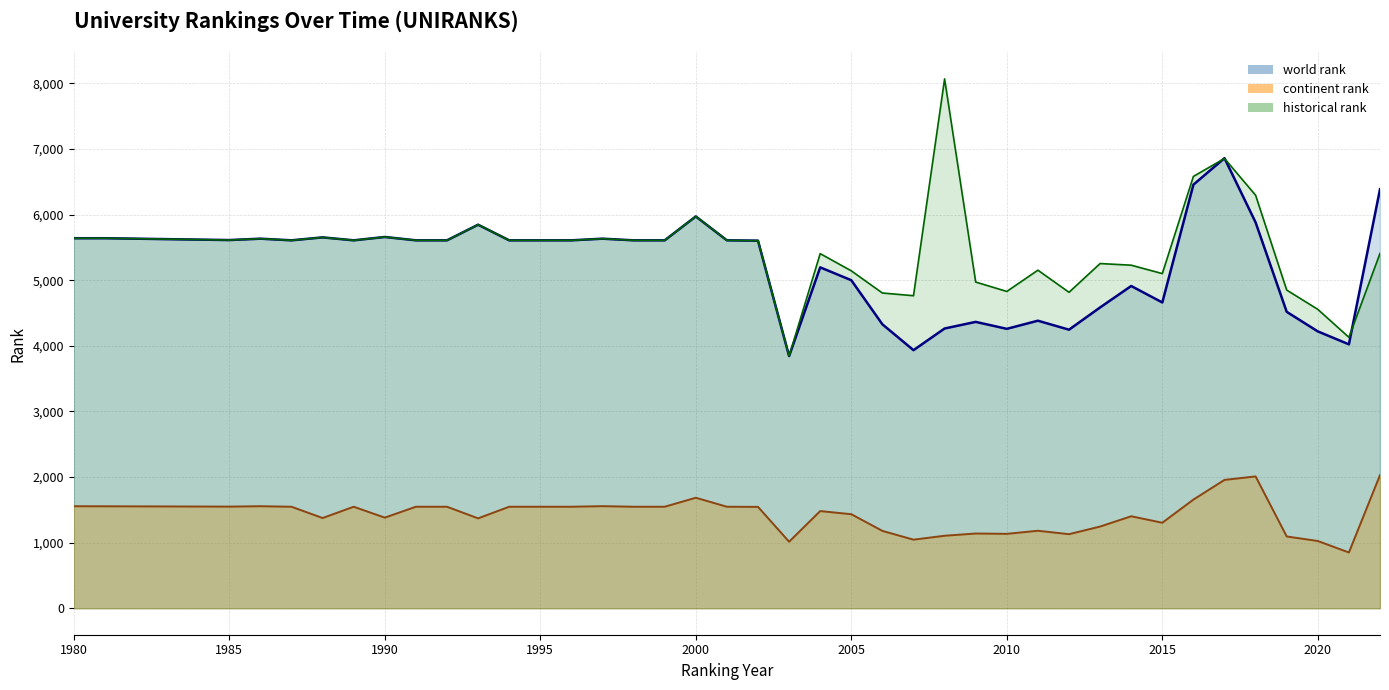

What is the minimum value for world rank line?

3843